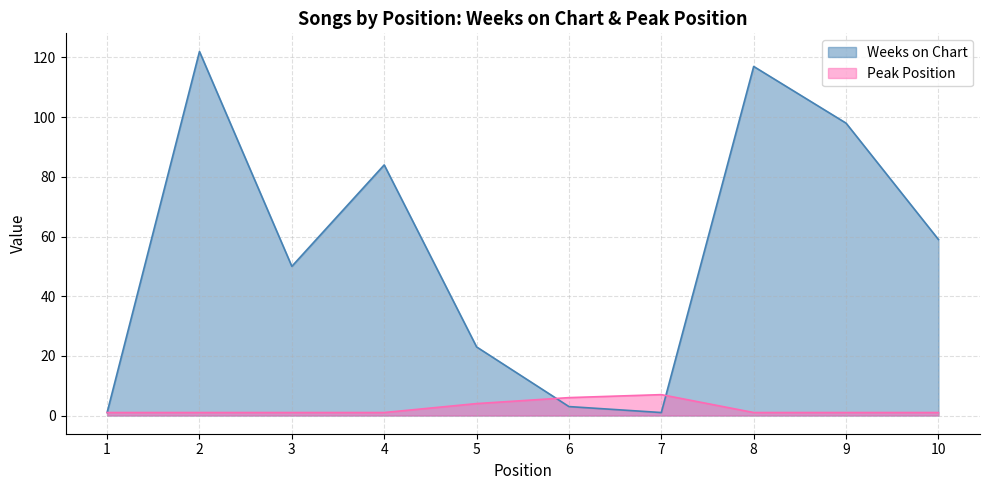

Does the chart display data point markers on the line(s)?

No